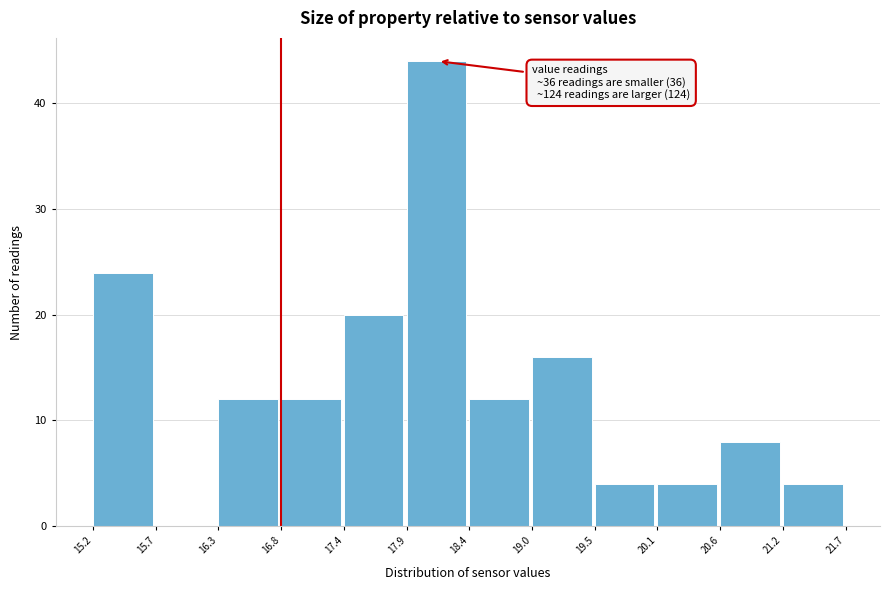

Which range on the x-axis has the tallest bar?

17.9 to 18.4